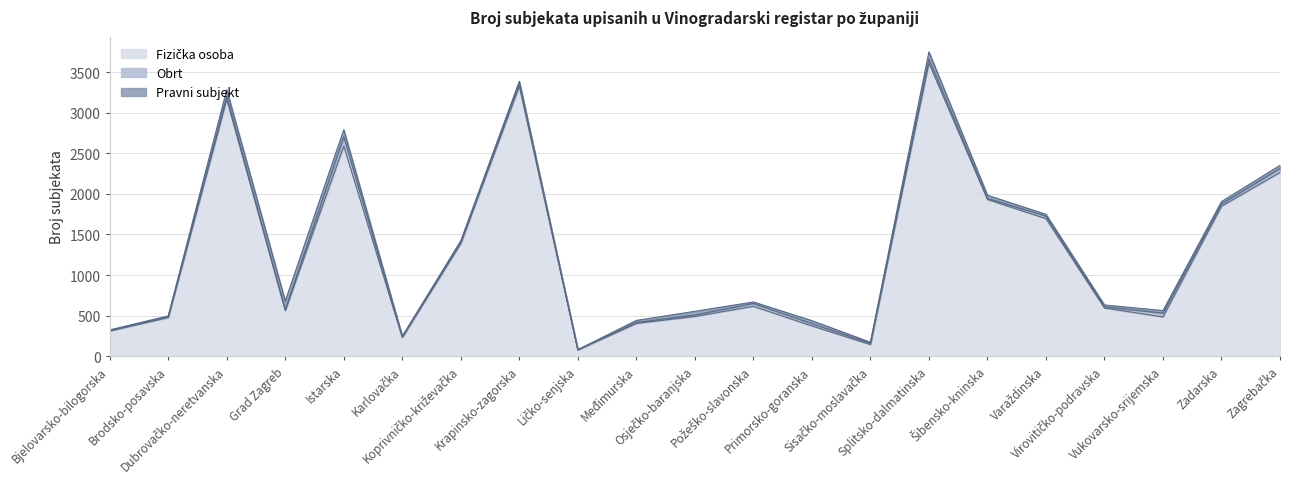

True or false: Fizička osoba and Obrt intersect in this chart.

False